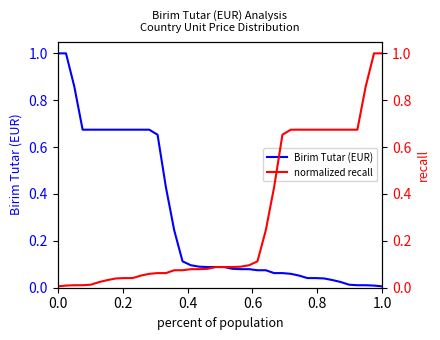

What is the highest value of the Birim Tutar (EUR) series?

1.0